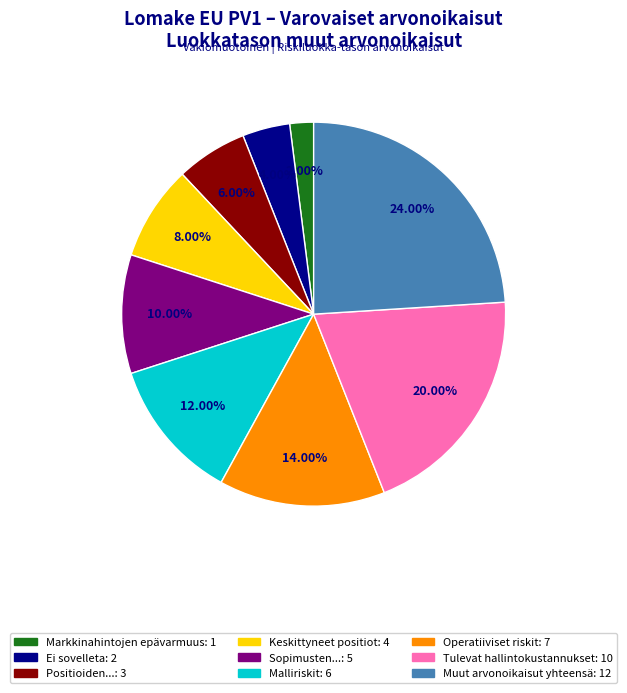

Does any single category account for the majority?

No